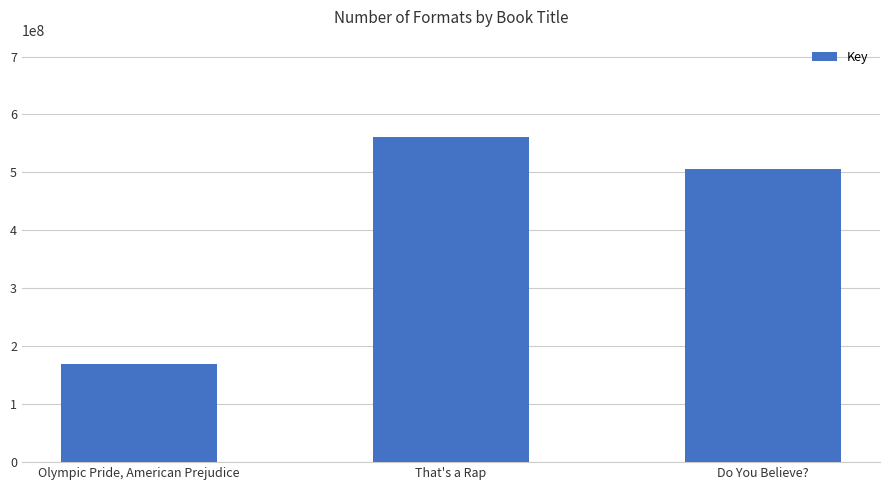

Reading right to left, what are all the values shown in this chart?

505105895	560824291	168767798